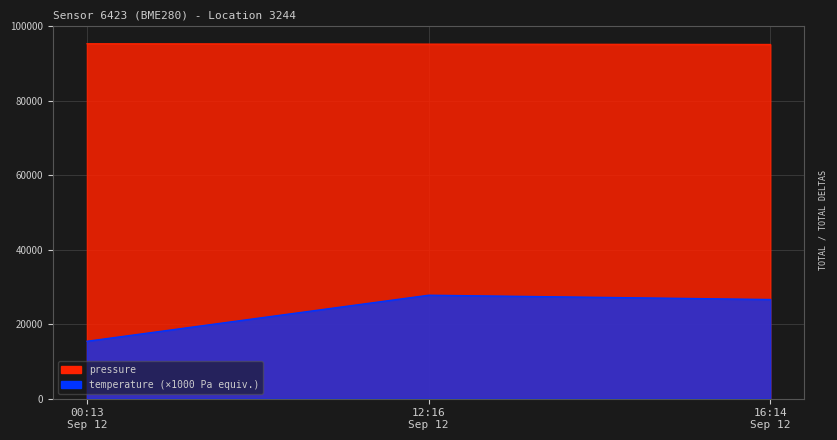

List the series in order of their peak value, highest first.

pressure, temperature